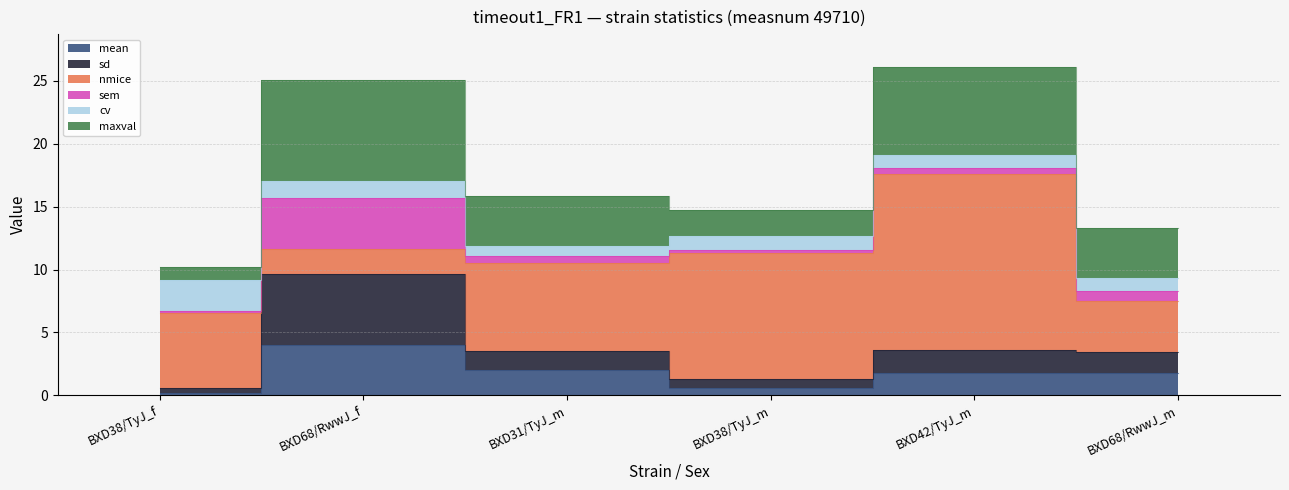

What is the label of the 2nd point from the right?

BXD42/TyJ_m